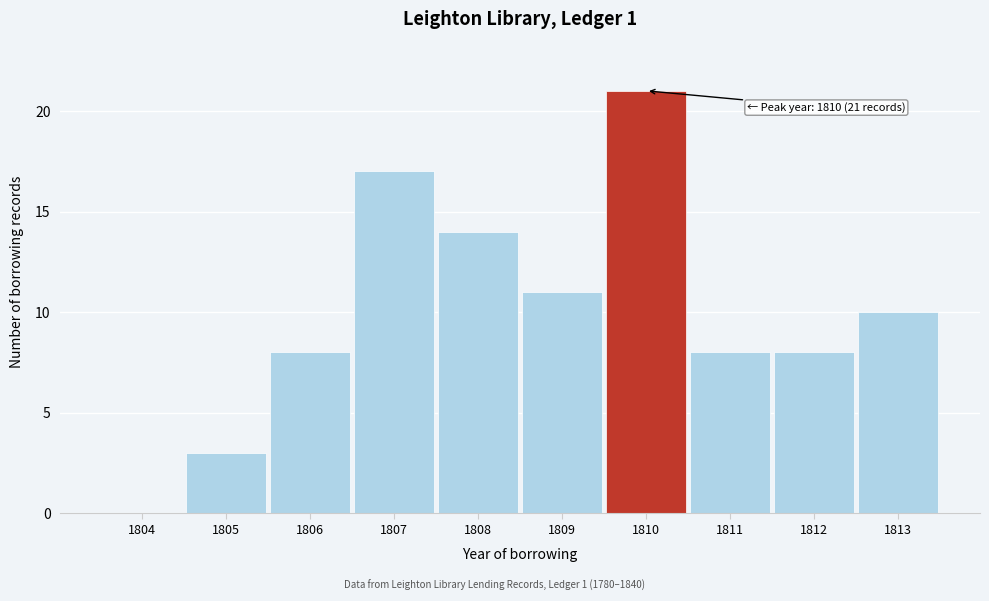

Reading left to right, what are all the values shown in this chart?

1804=0	1805=3	1806=8	1807=17	1808=14	1809=11	1810=21	1811=8	1812=8	1813=10